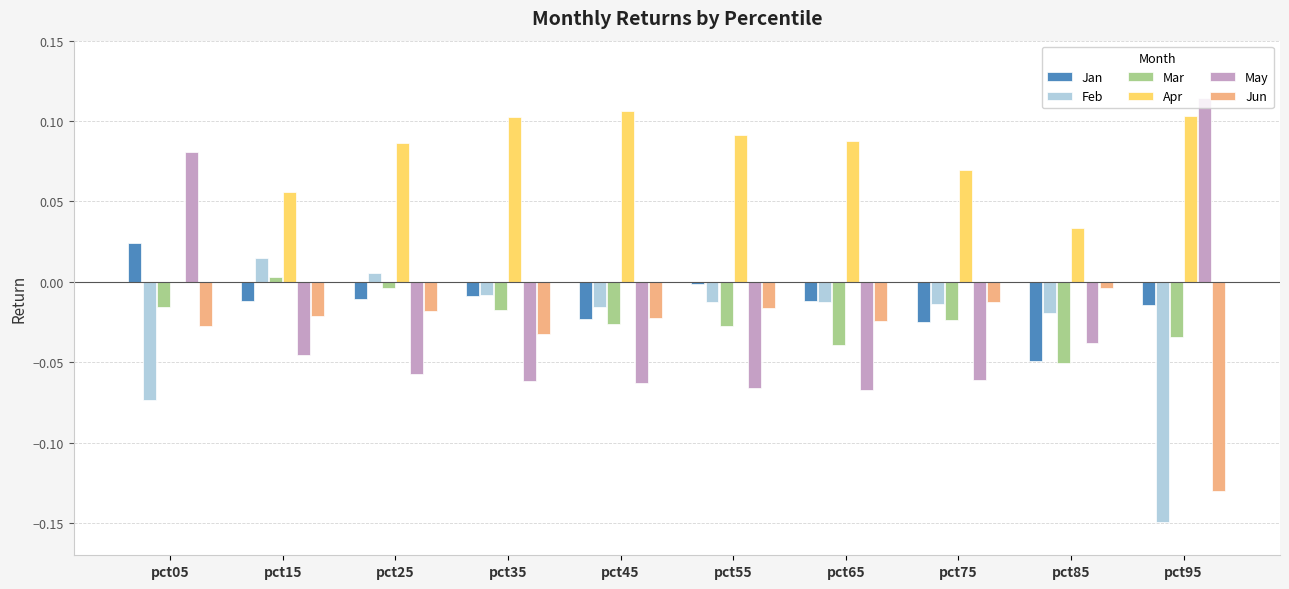

Which series has the largest total across all categories?

Apr